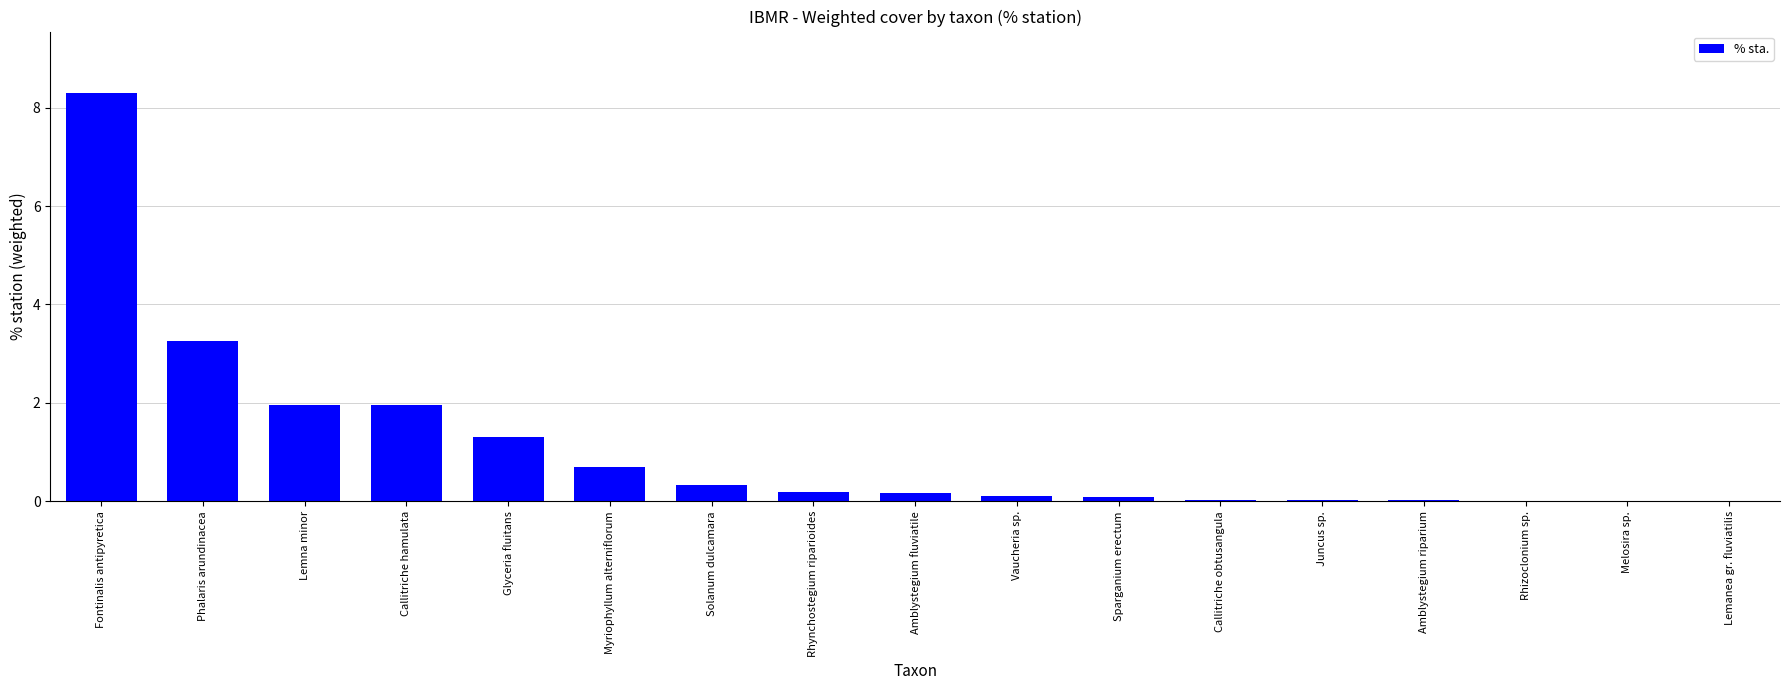

The value at Amblystegium riparium is 0.0. True or false?

True